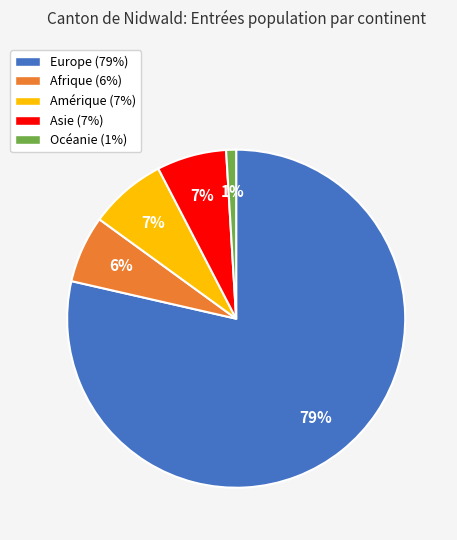

What is the smallest slice in the pie chart?

Océanie